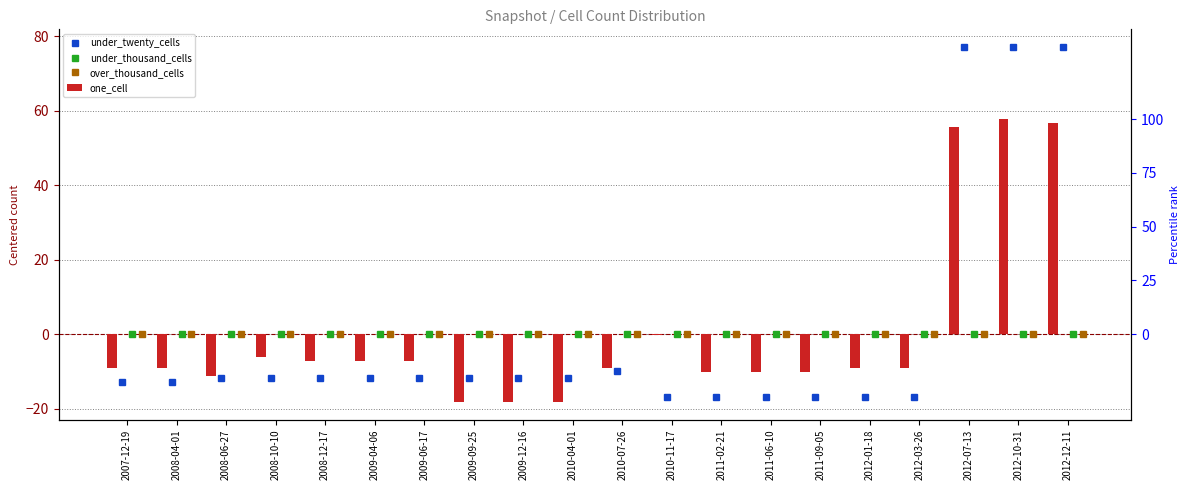

What position from the left is 2011-09-05?

15